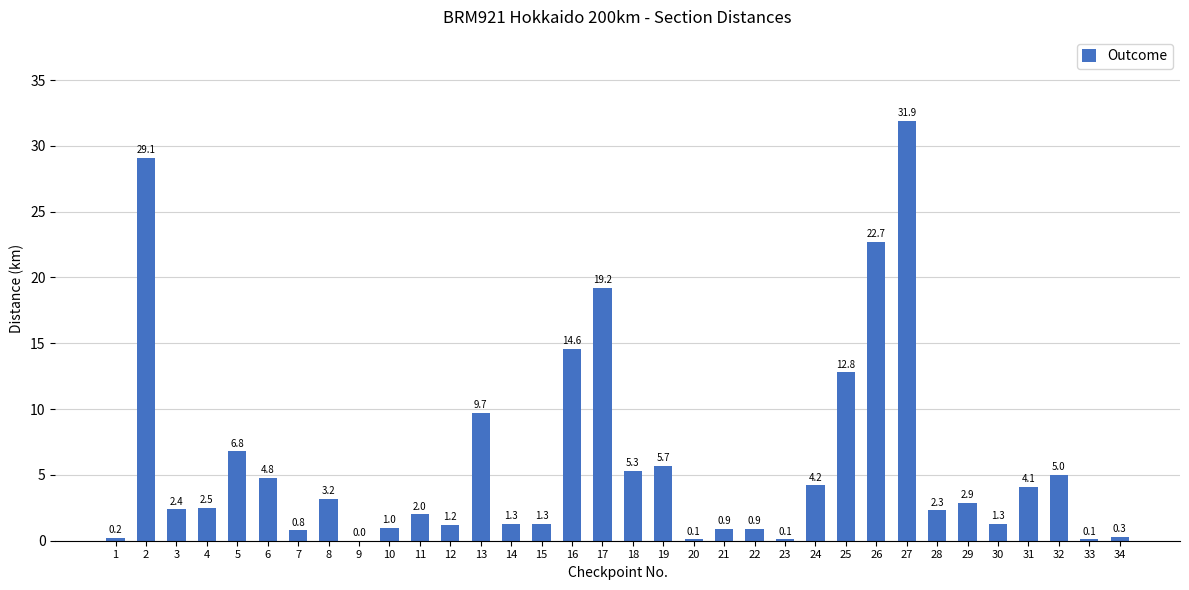

What is the sum of the values at 5 and 7?

7.6